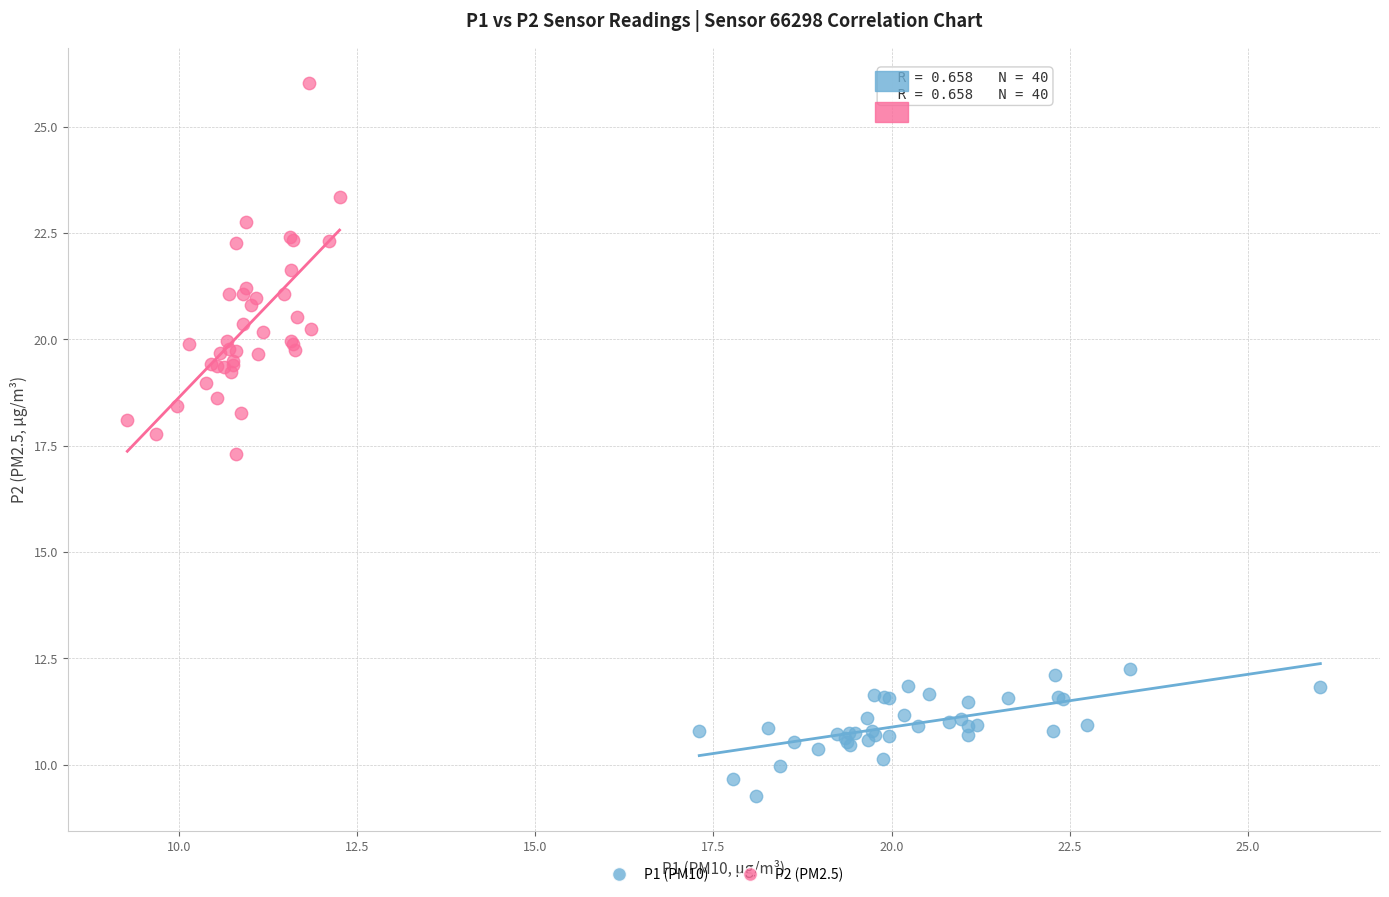

Which series contains the highest Y value?

P2 (PM2.5)